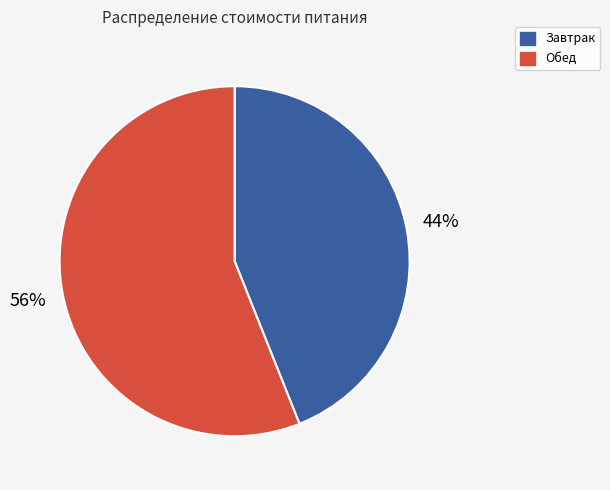

How many segments does this pie chart have?

2